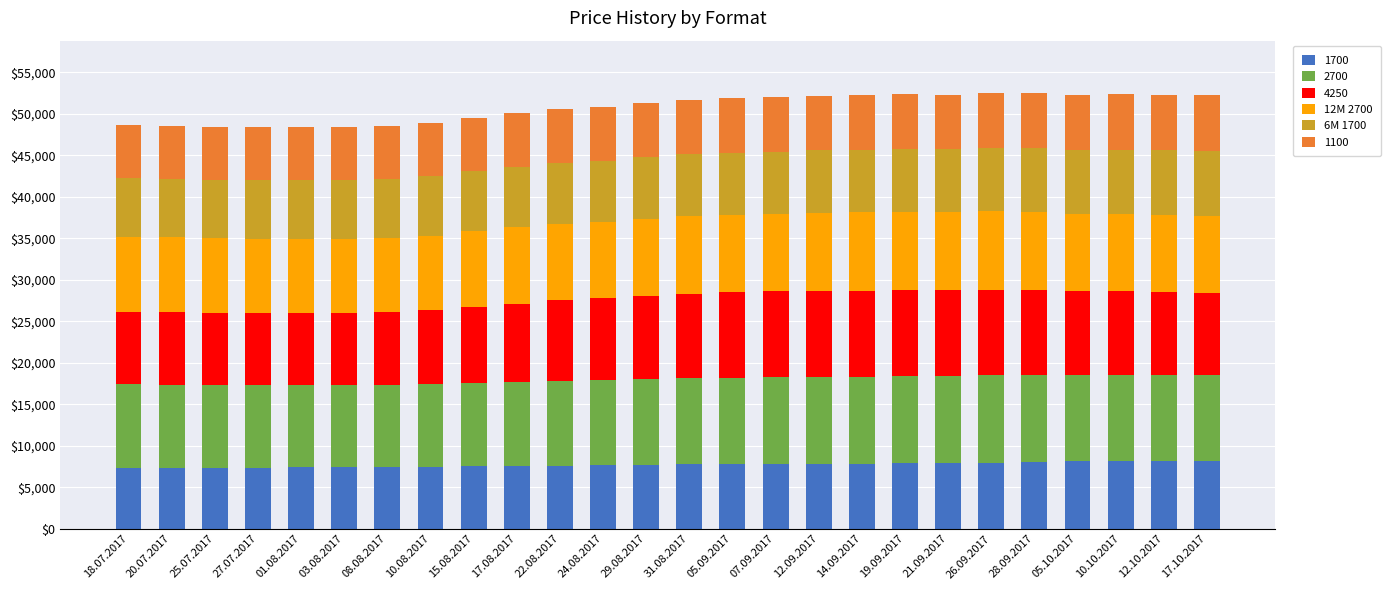

What is the total value across all series at 05.10.2017?

52315